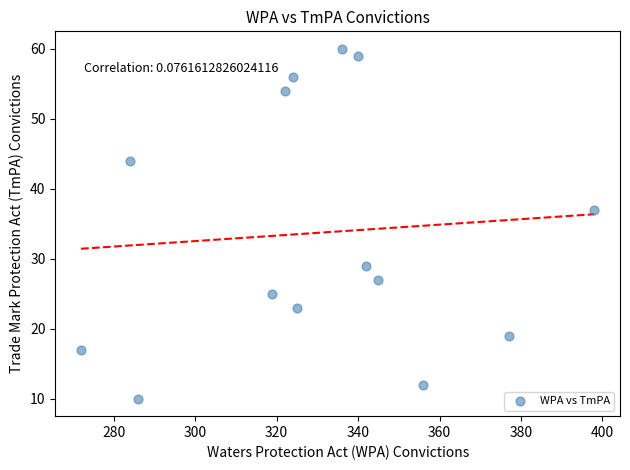

What Y value in the scatter plot is closest to 35?

37